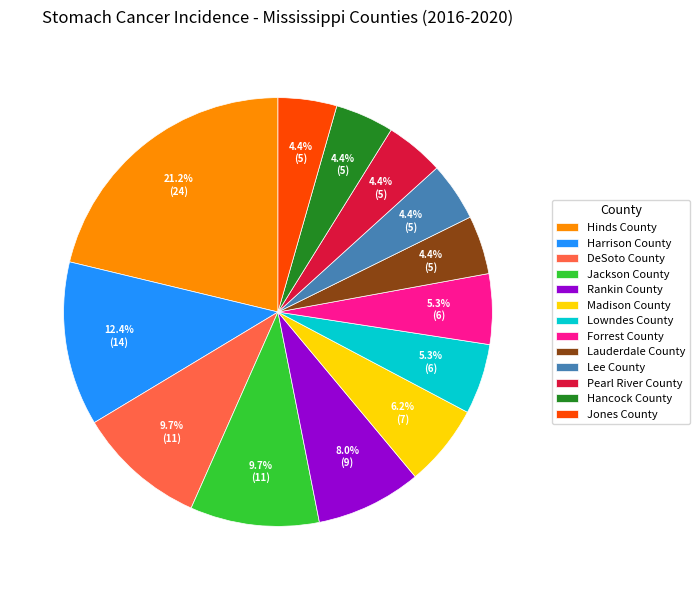

Which slice is the largest?

Hinds County